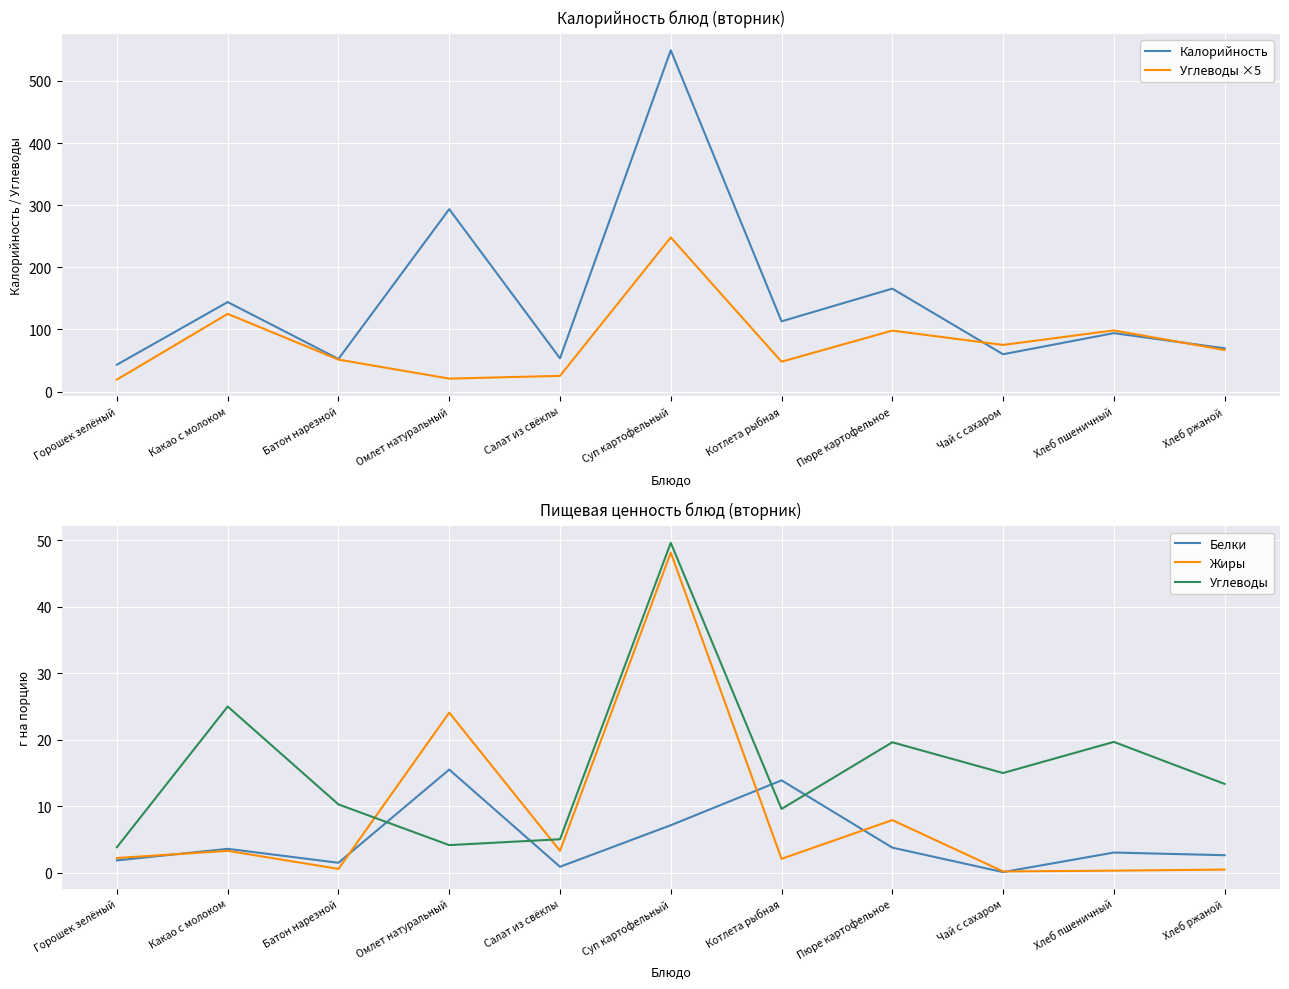

What is the difference between the maximum and minimum values in the Углеводы ×5 series?

228.9